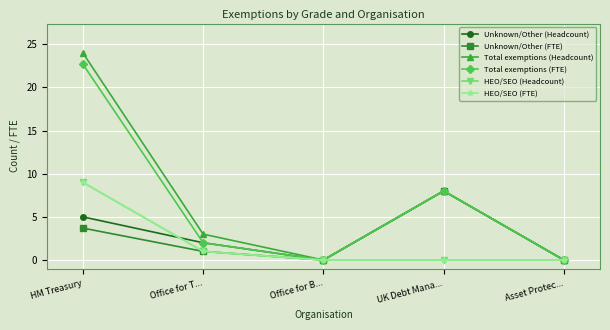

What position from the left is Asset Protec...?

5